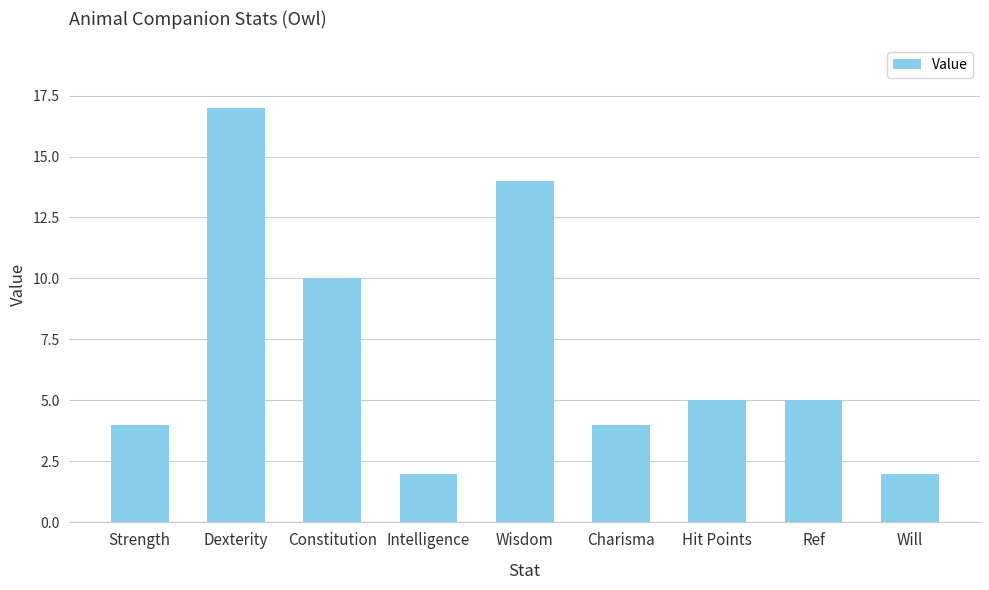

Does the chart contain any negative values?

No